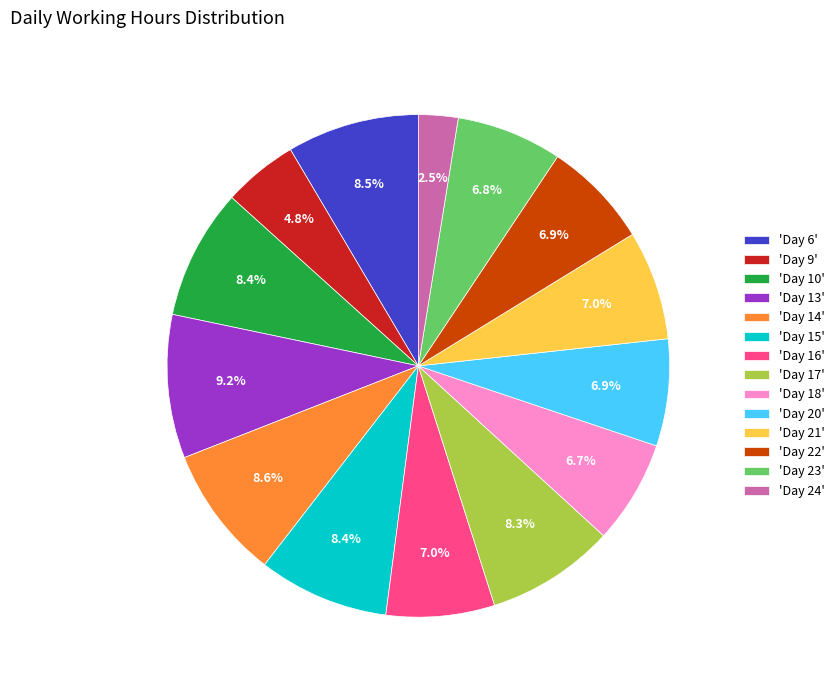

Count the number of slices in the pie.

14